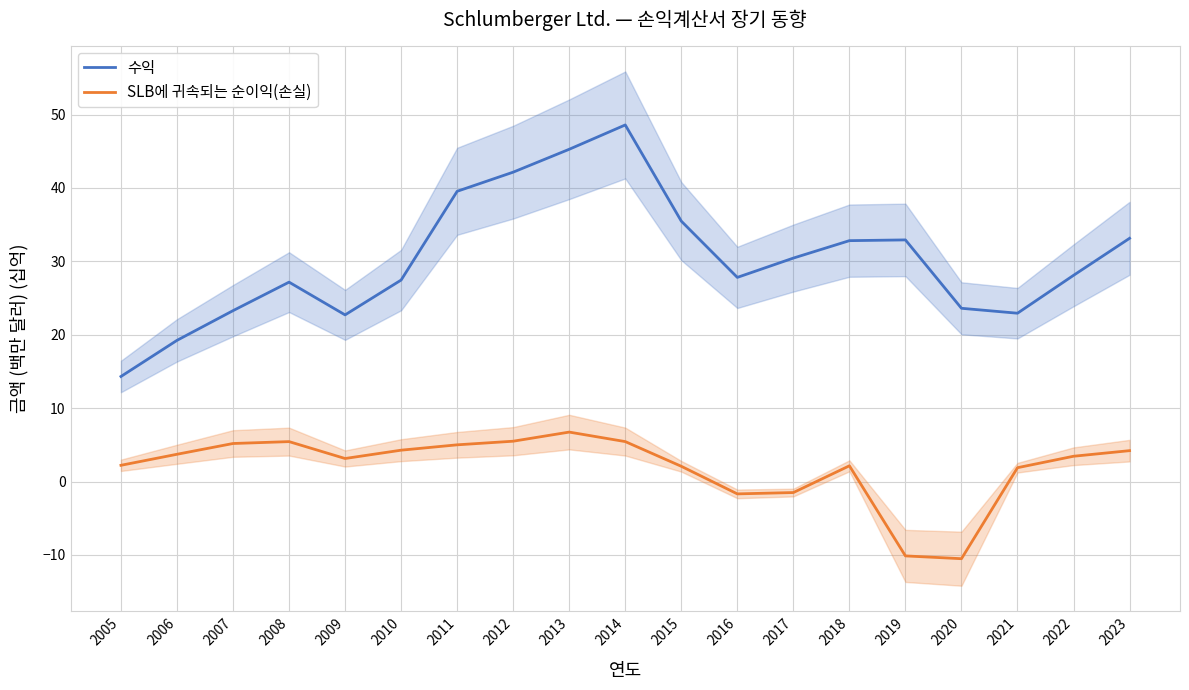

Between 2006 and 2012, which is larger?

2012